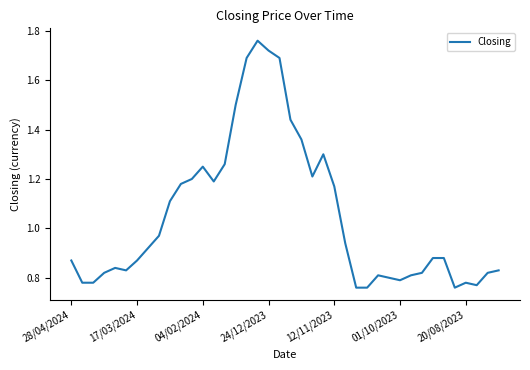

What is the greatest value displayed?

1.8